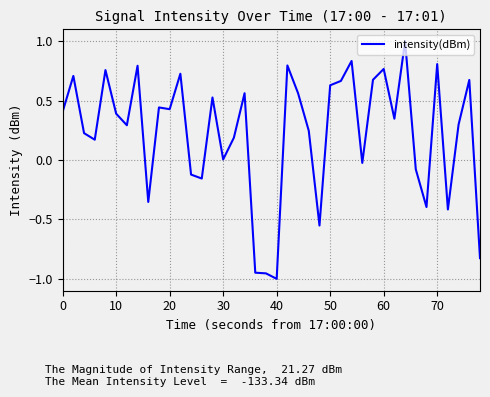

What is the difference between the maximum and minimum values?

2.0